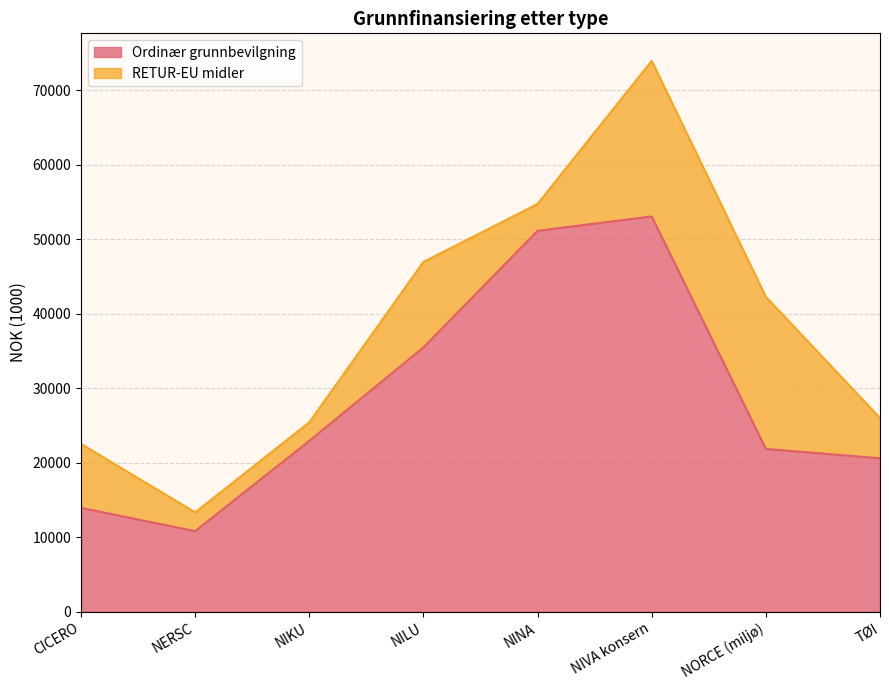

What position from the right is NILU?

5